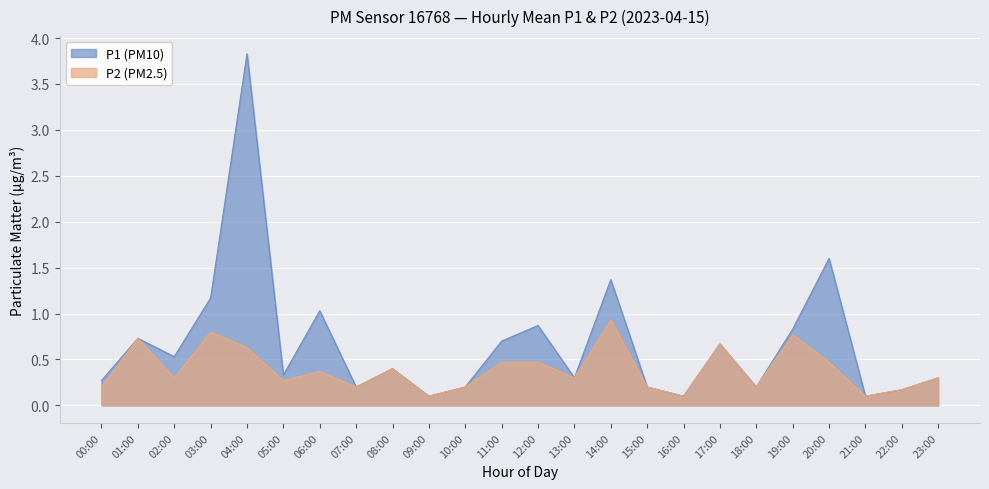

What position from the left is 06:00?

7